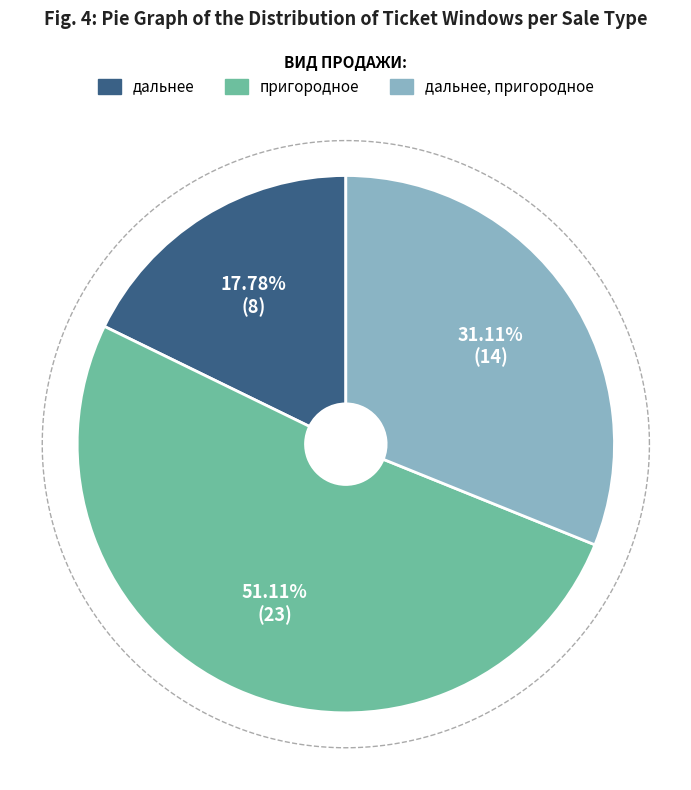

Which slice represents more than half of the pie?

пригородное